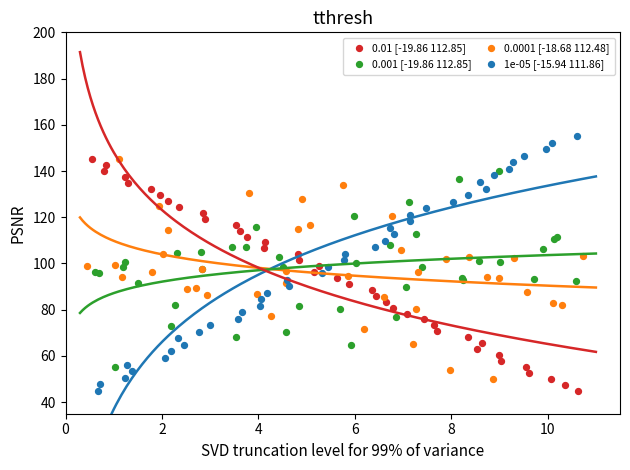

Which series reaches the maximum Y coordinate?

1e-05 [-15.94 111.86]